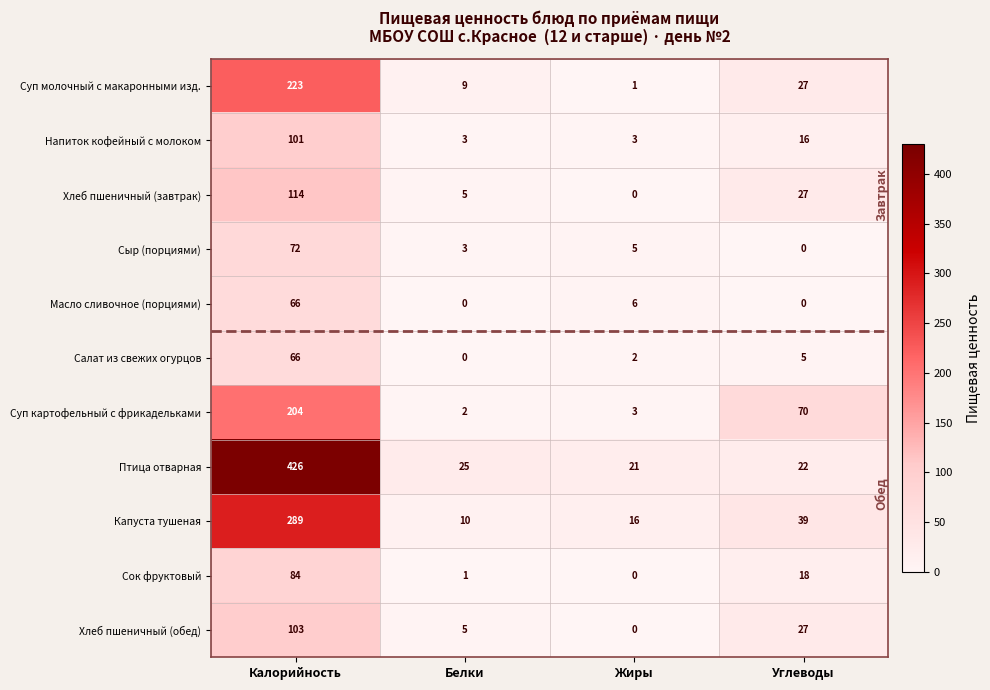

At which category is the sum across all series the highest?

Калорийность